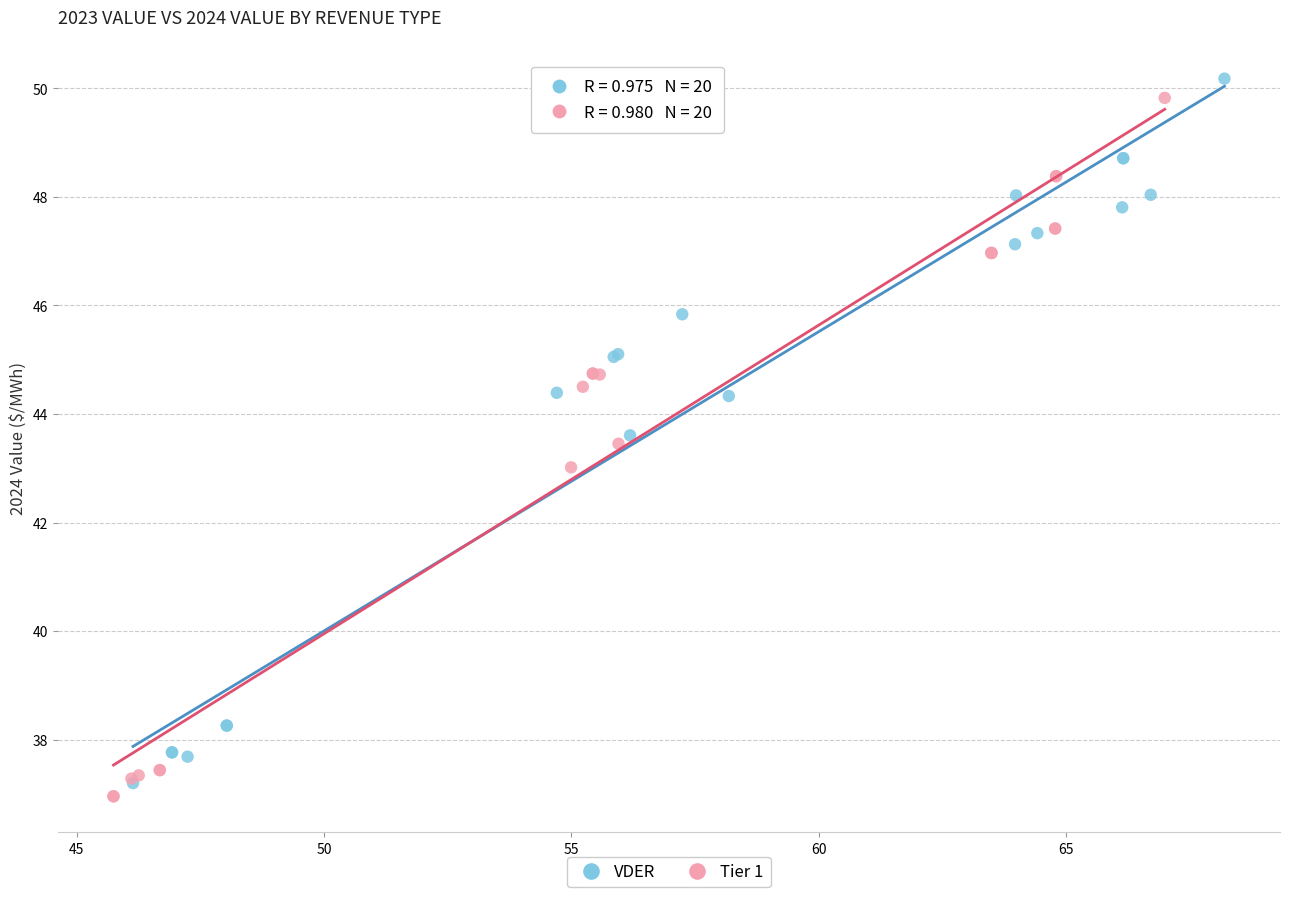

What are all the series names shown in the legend?

VDER, Tier 1